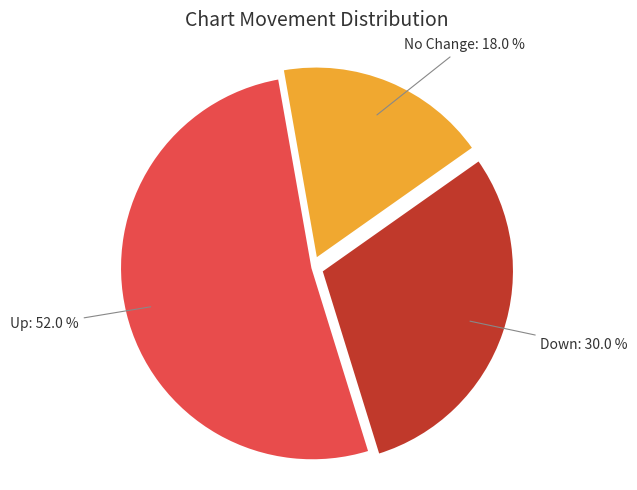

To the nearest percent, what is the difference between the largest and smallest slice percentages?

34%